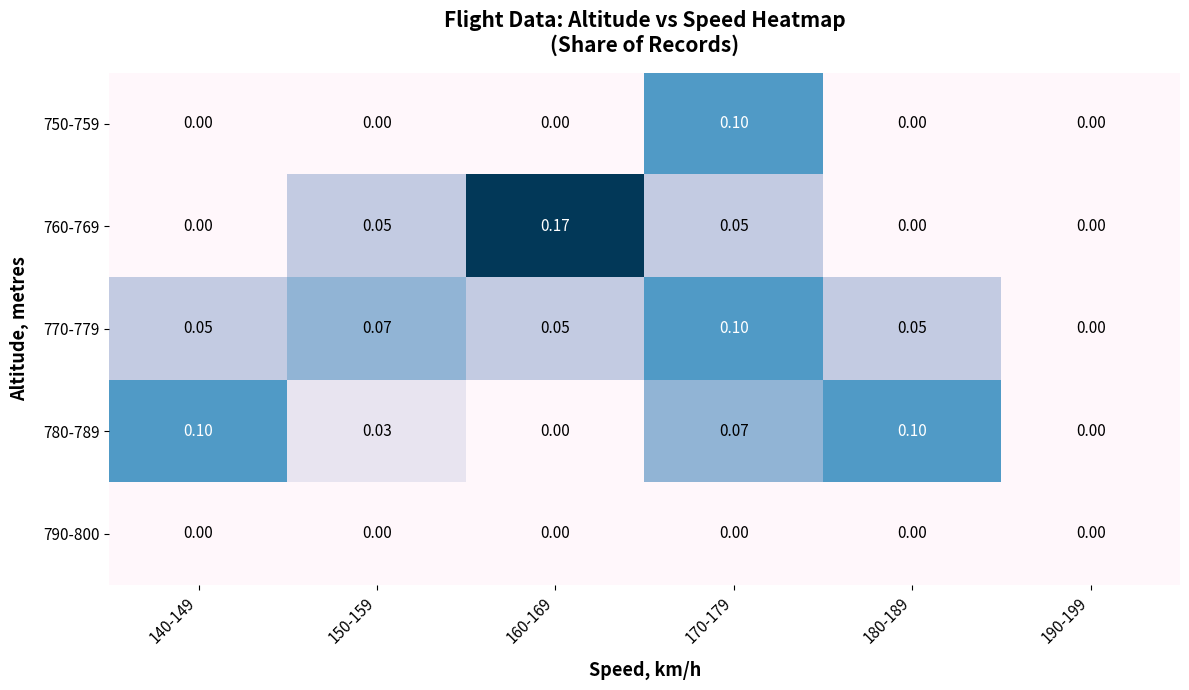

Is the value of 750-759 at 190-199 greater than the value of 770-779 at 170-179?

No